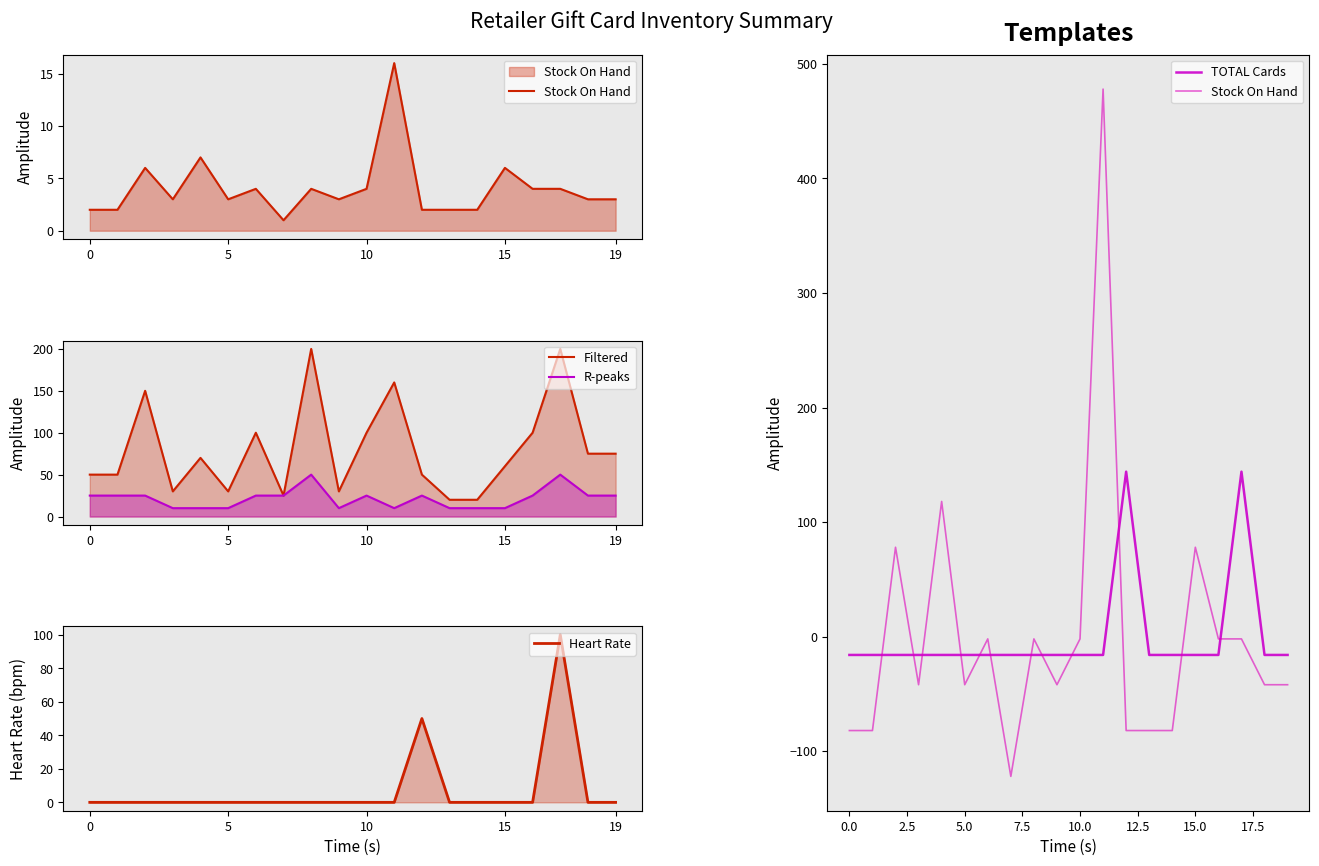

How many data points in Filtered are less than 70?

10